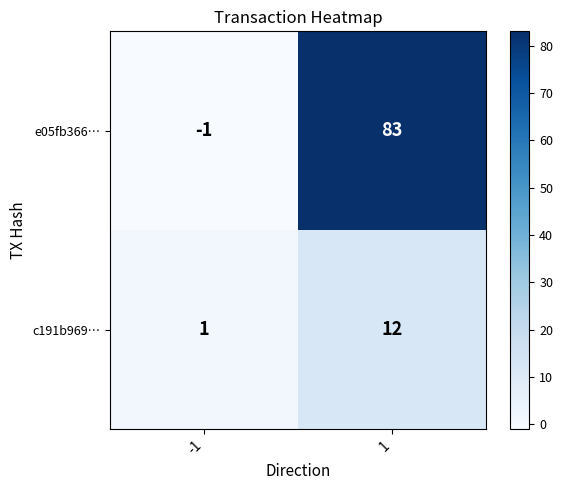

What is the difference between the c191b969… values at -1 and 1?

11